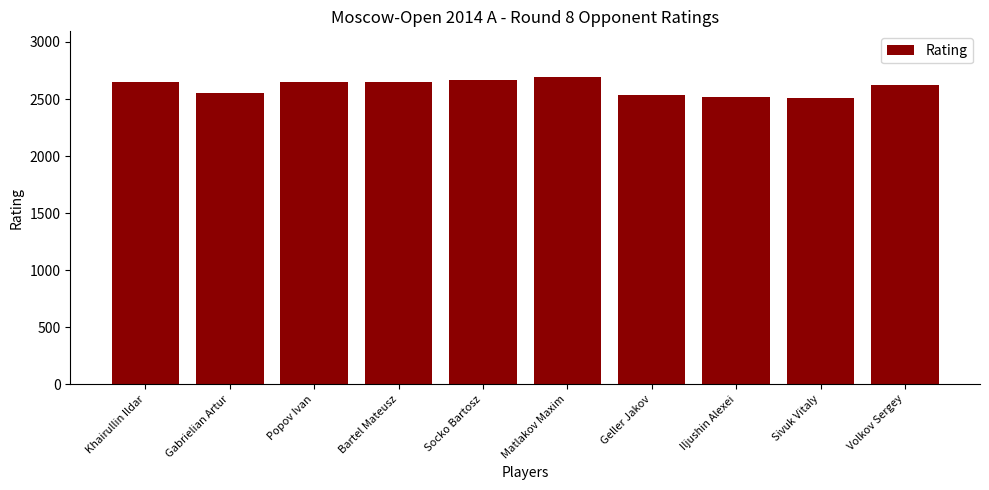

The chart shows a value of 2507 at Sivuk Vitaly. True or false?

True